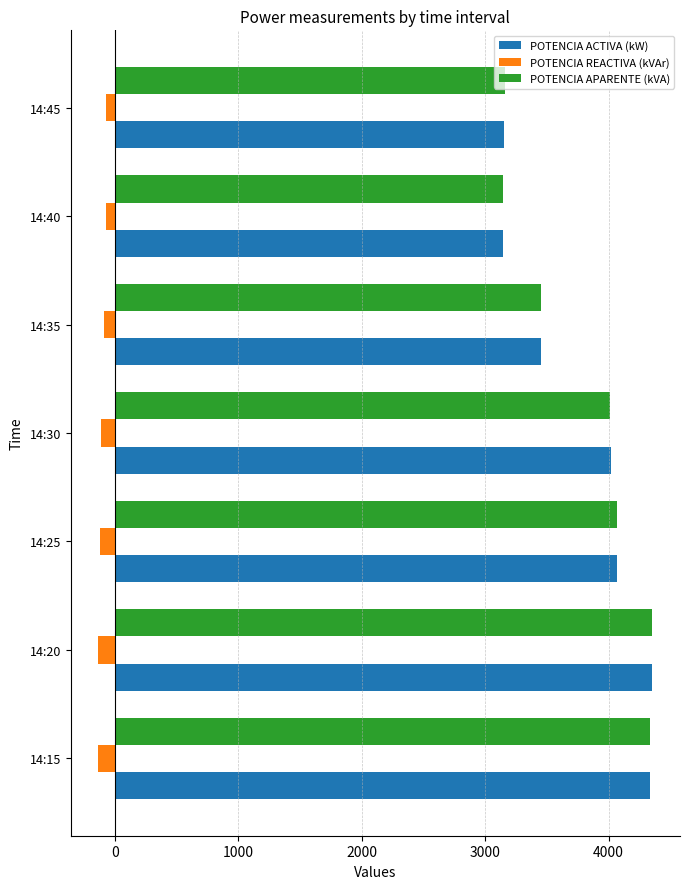

Is the value of POTENCIA ACTIVA (kW) at 14:35 greater than the value of POTENCIA APARENTE (kVA) at 14:40?

Yes